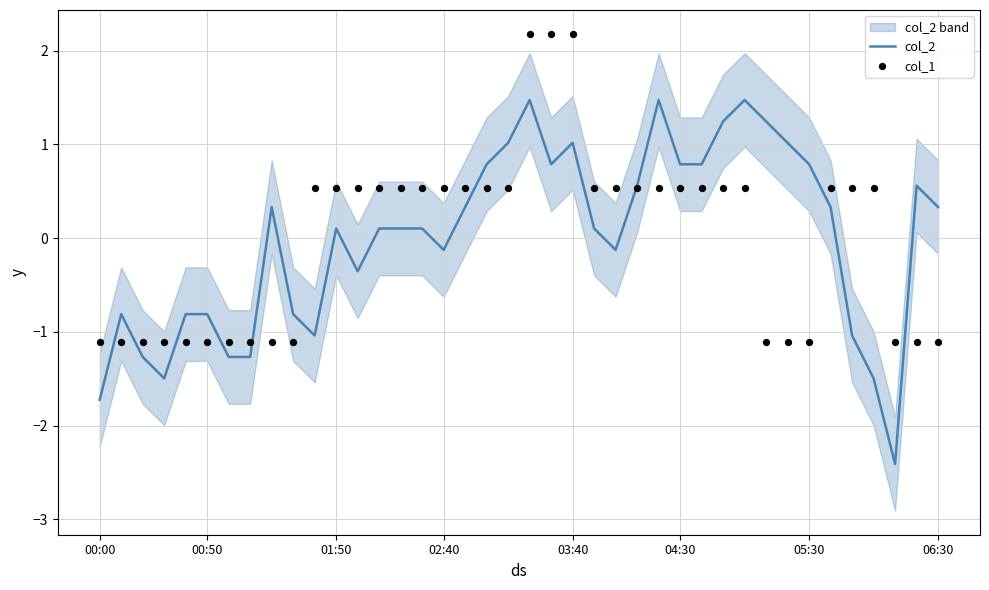

Which series has the largest Y range (max minus min)?

col_2